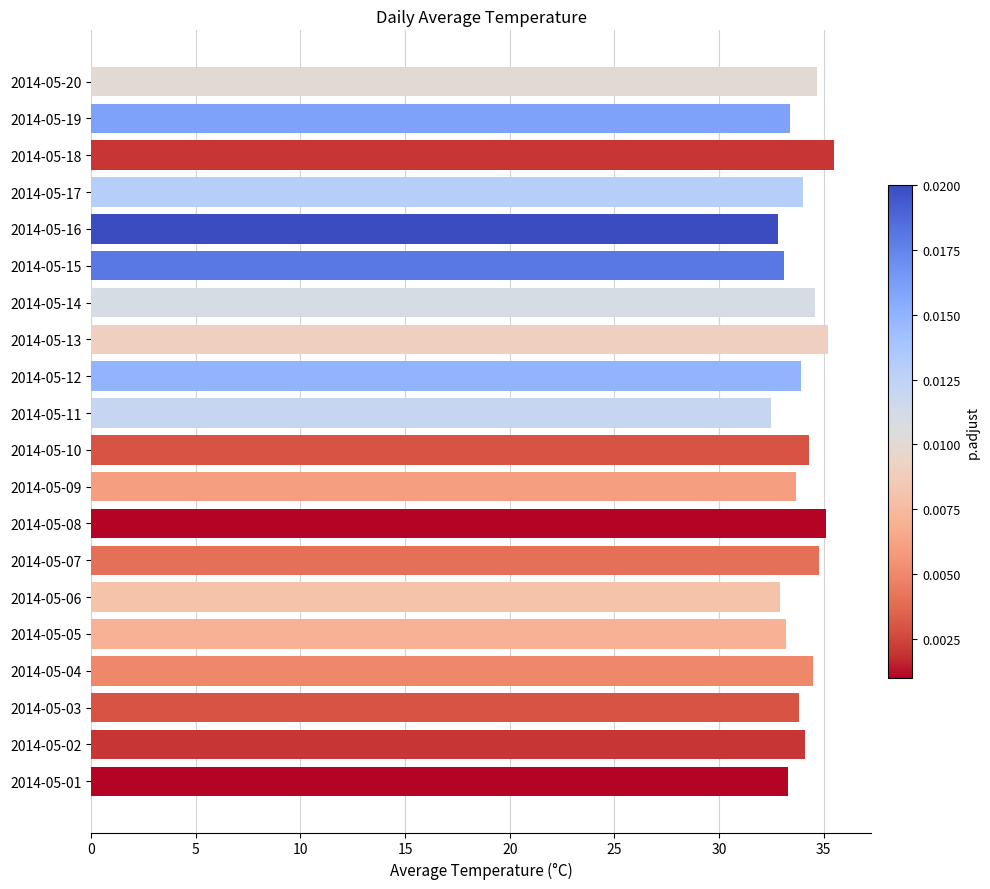

What is the ratio of the value at 2014-05-16 to the value at 2014-05-01?

1.0